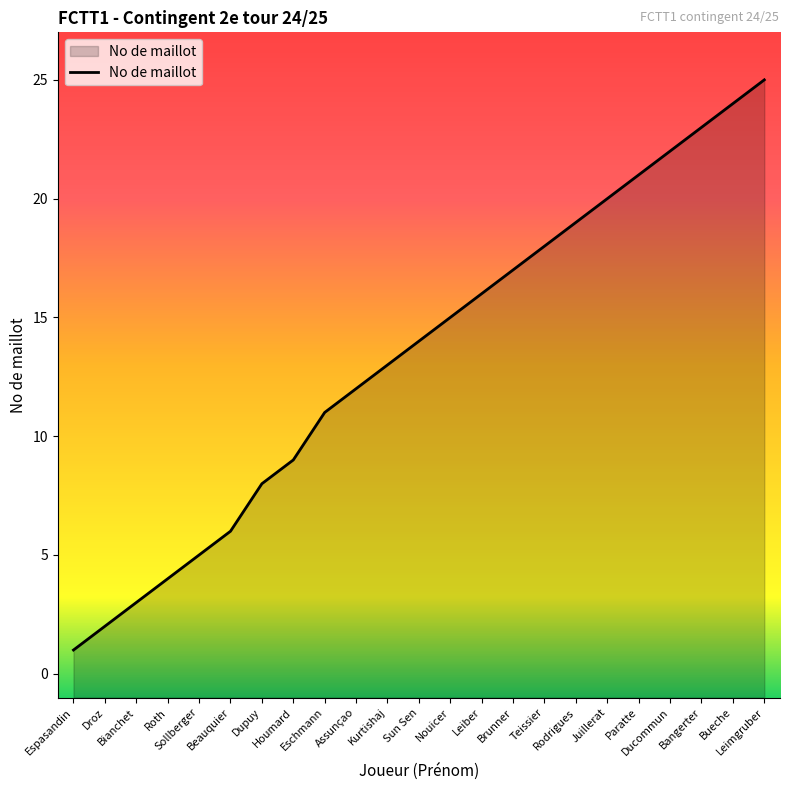

Does the chart display data point markers on the line(s)?

No